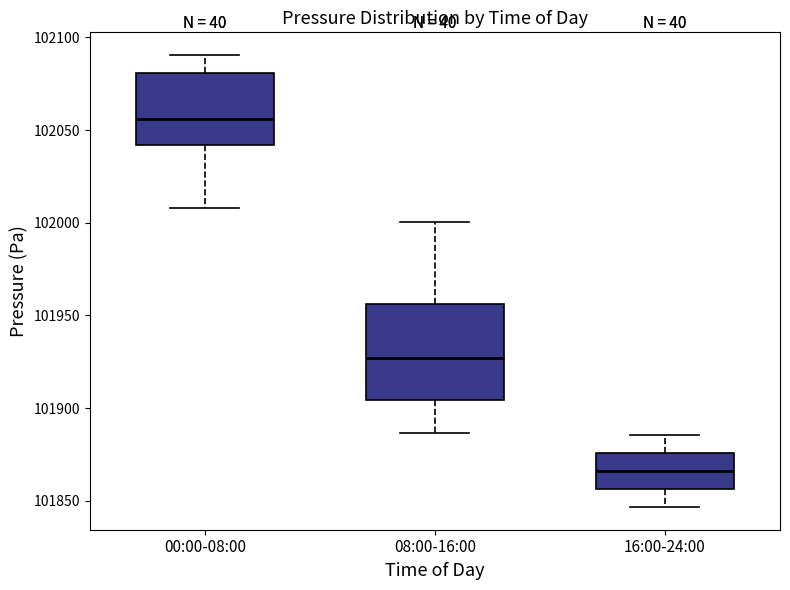

Reading left to right, transcribe this box plot: for each box, give where its median line is, the range the box spans, and where its two whiskers end, as read against the y-axis. The values are not printed on the chart, so give them approximately, as read against the axis.

00:00-08:00: median 102055, box 102040 to 102080, whiskers 102010 to 102090
08:00-16:00: median 101925, box 101905 to 101955, whiskers 101885 to 102000
16:00-24:00: median 101865, box 101855 to 101875, whiskers 101845 to 101885